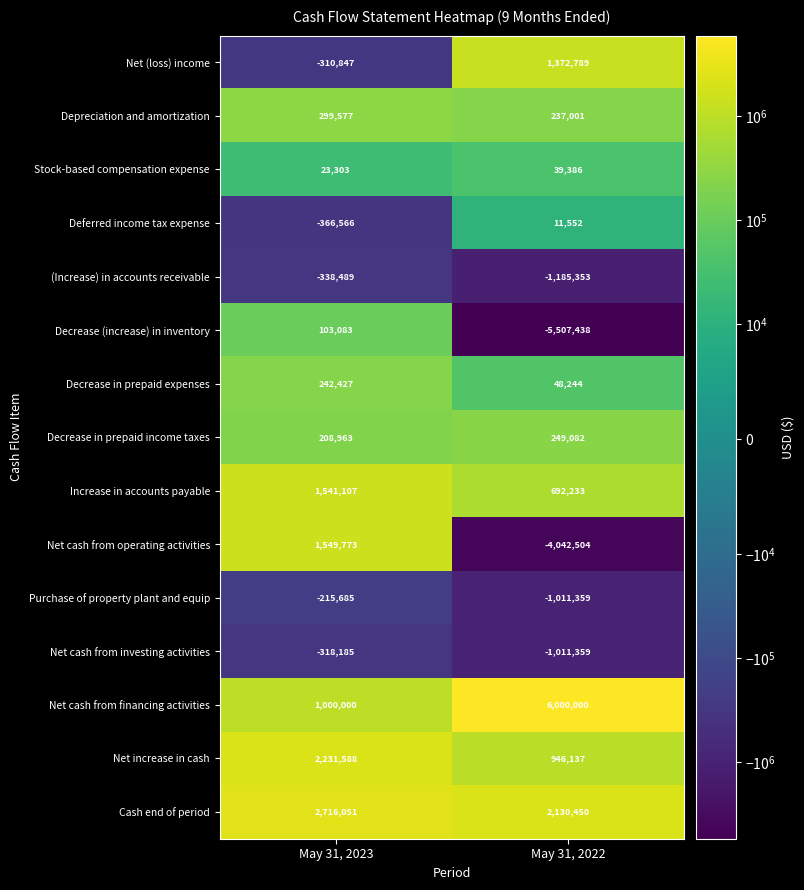

How many data points does each series have?

2